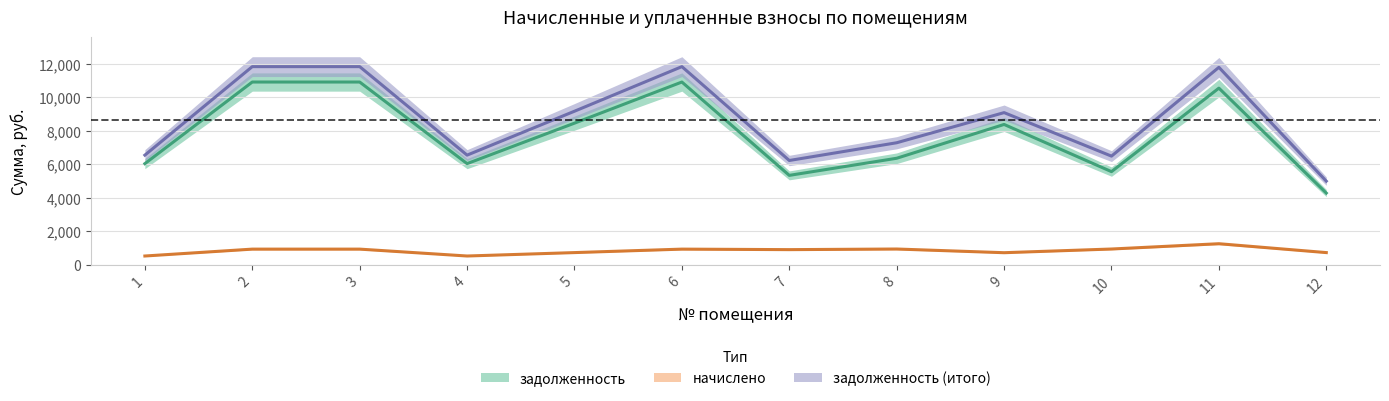

What is the difference between the задолженность (итого) values at 12 and 6?

6843.2